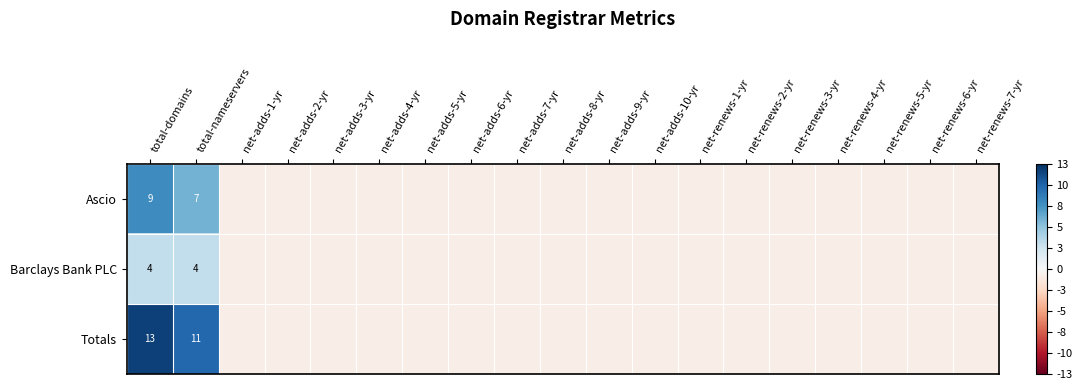

The value of Totals at net-adds-3-yr is -0.8. True or false?

True